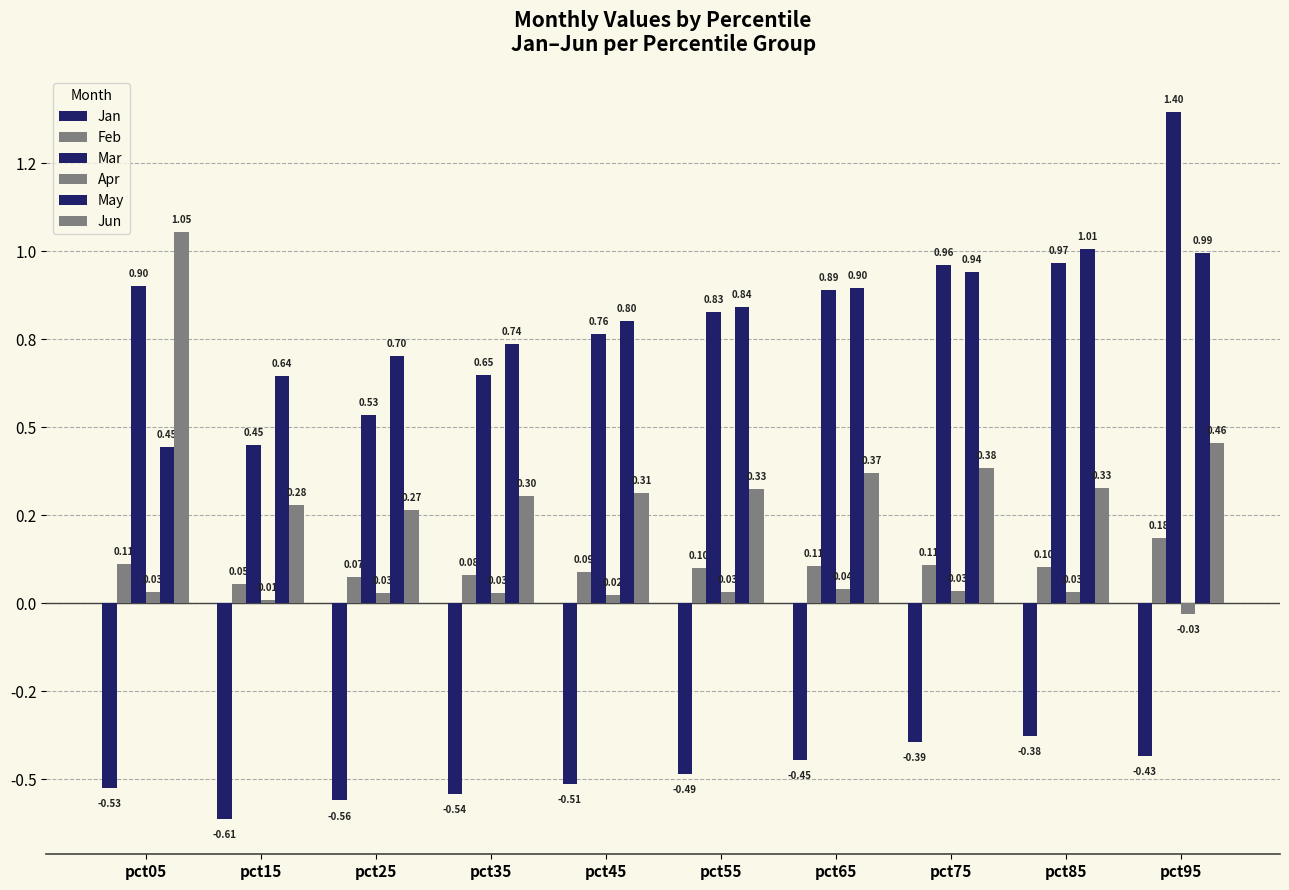

Are the bars grouped side by side (vs. stacked)?

Yes